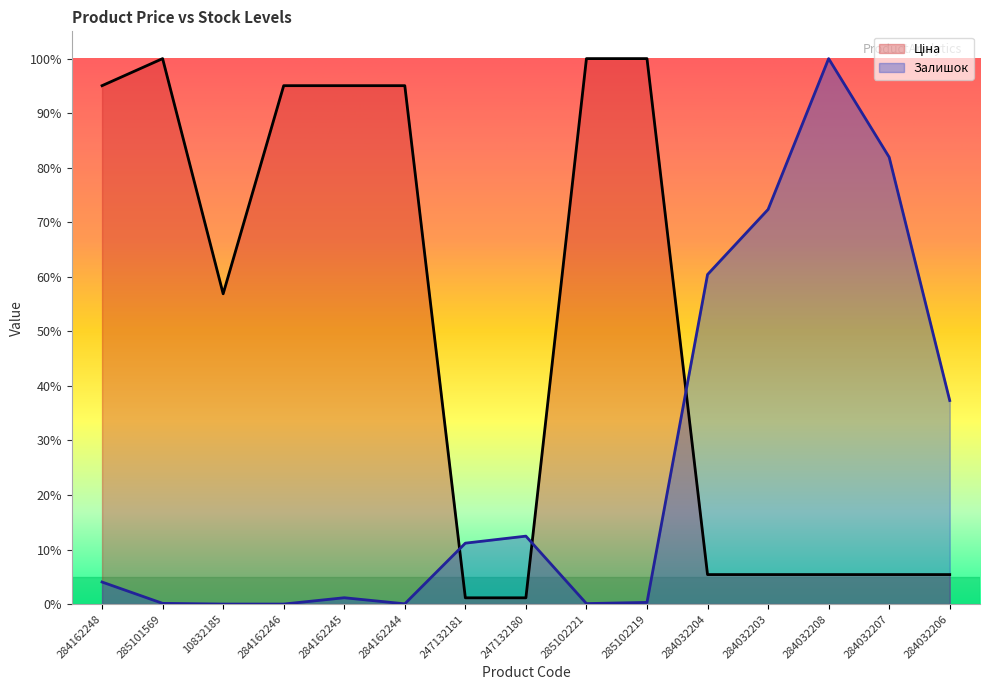

What position from the left is 247132180?

8